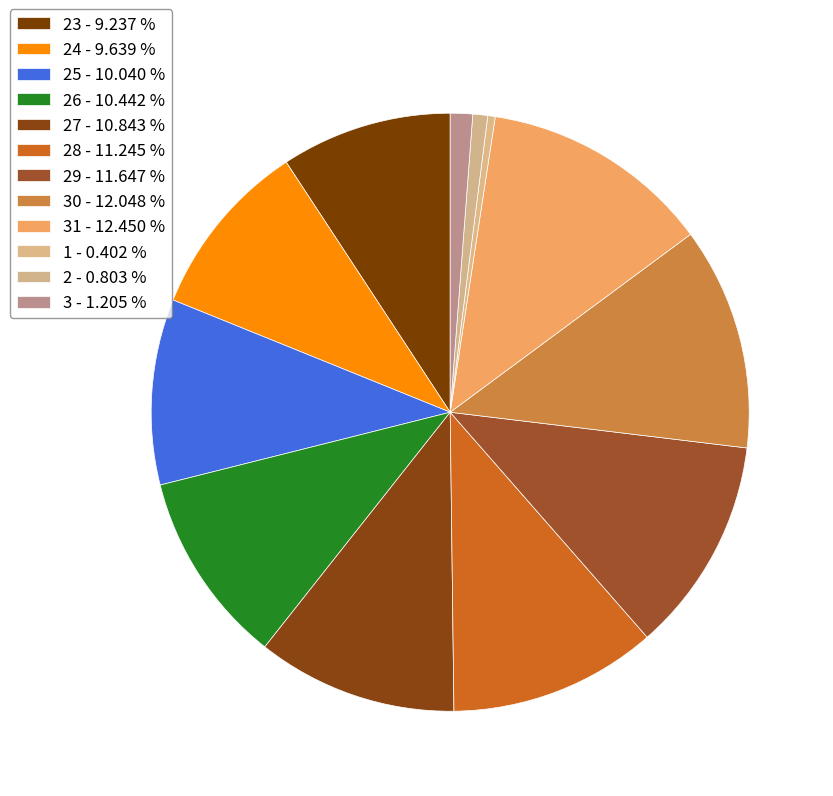

Count the number of slices in the pie.

12